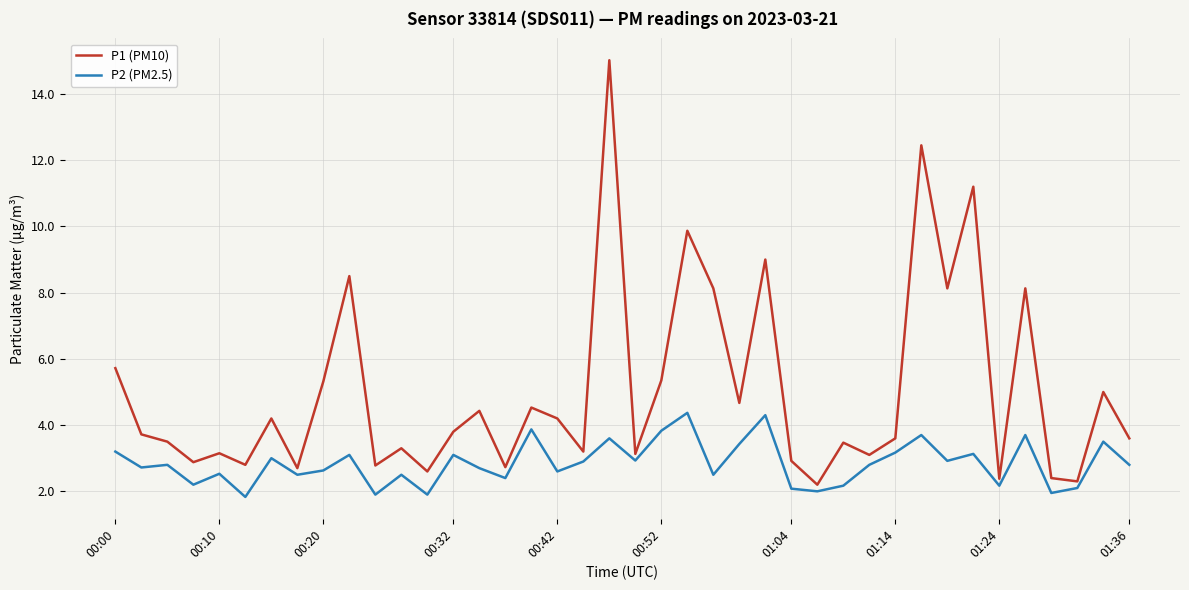

What is the lowest value of the P2 (PM2.5) series?

1.8